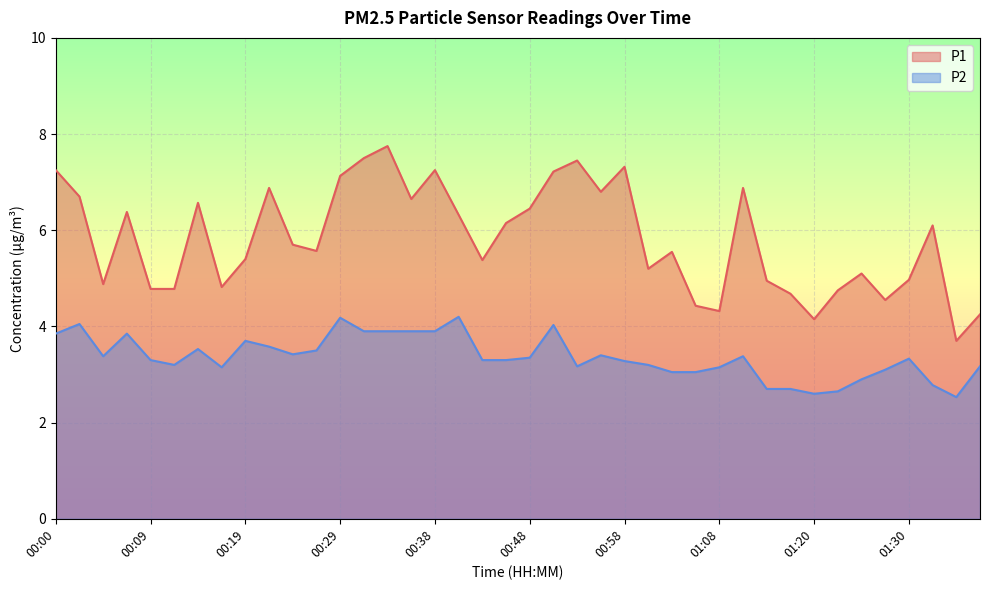

Read the P2 value at 00:41.

4.2